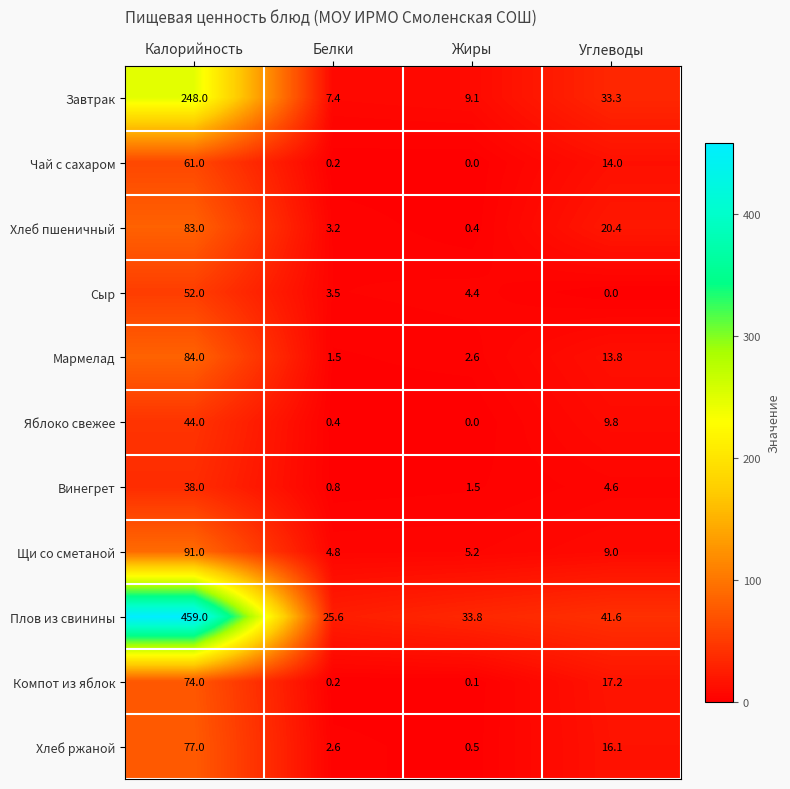

What is the sum of all Щи со сметаной values?

110.0